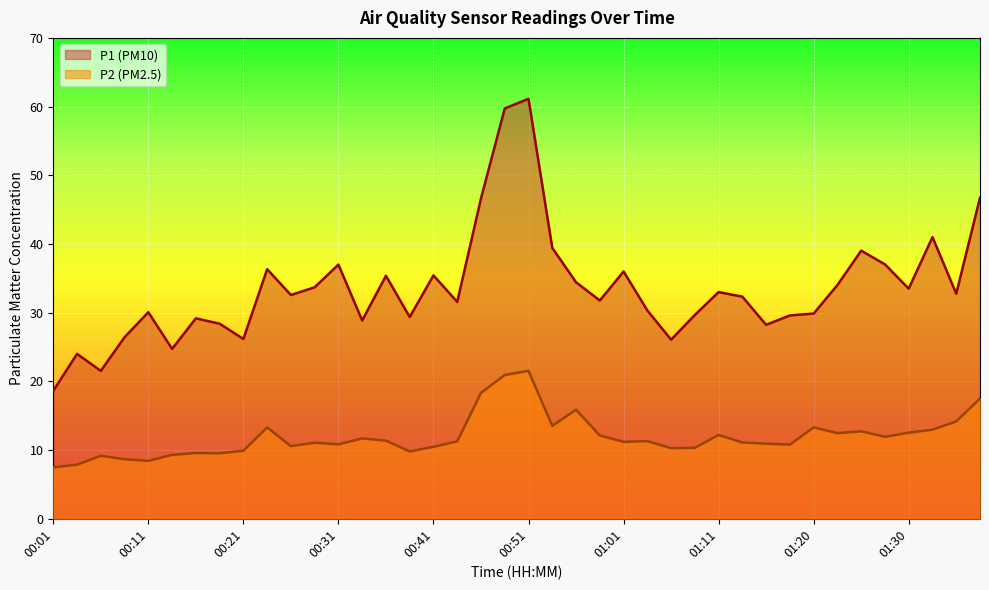

What is the sum of all P1 values?

1341.7